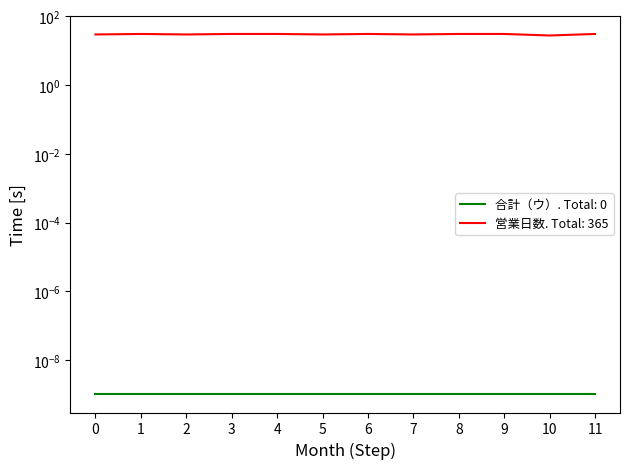

Read the value at 8.

31